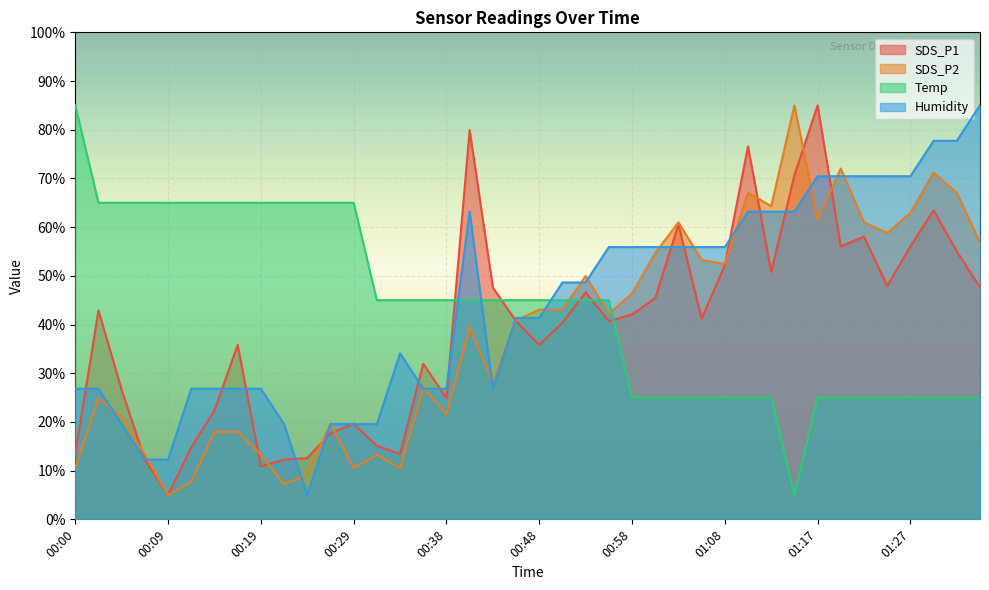

What is the approximate value of Humidity at 01:30?

77.7